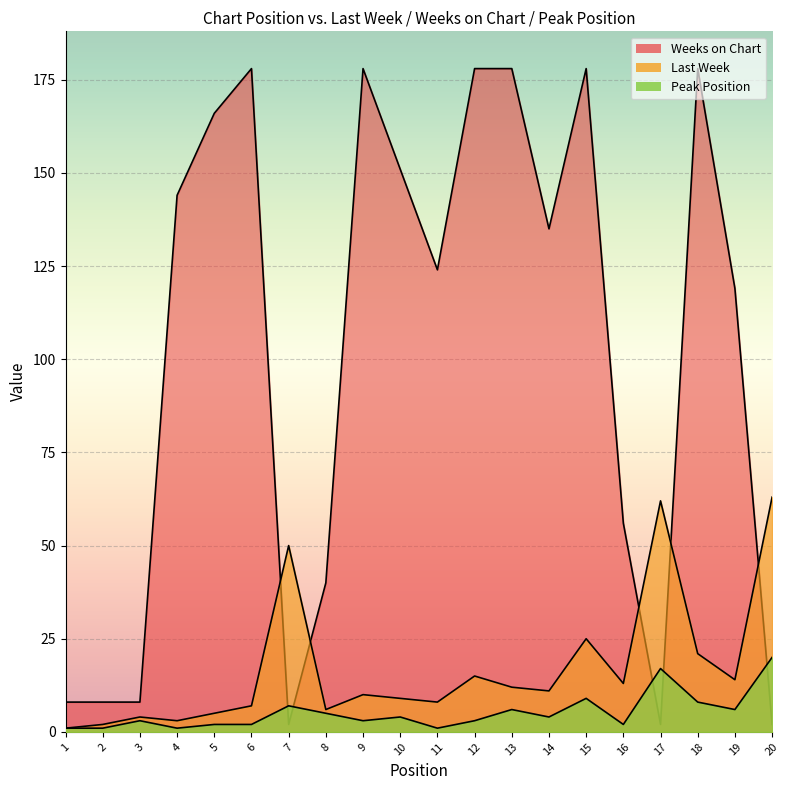

How many times do Weeks on Chart and Last Week cross each other?

5